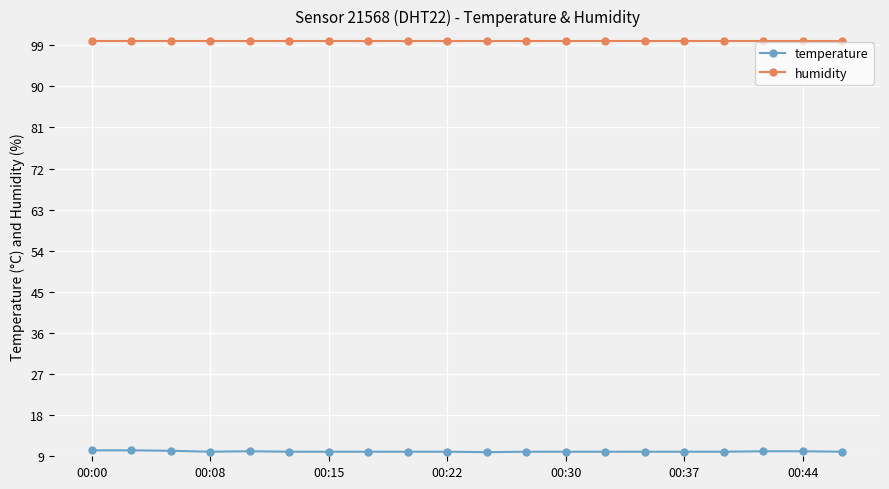

What is the maximum value for humidity?

99.9